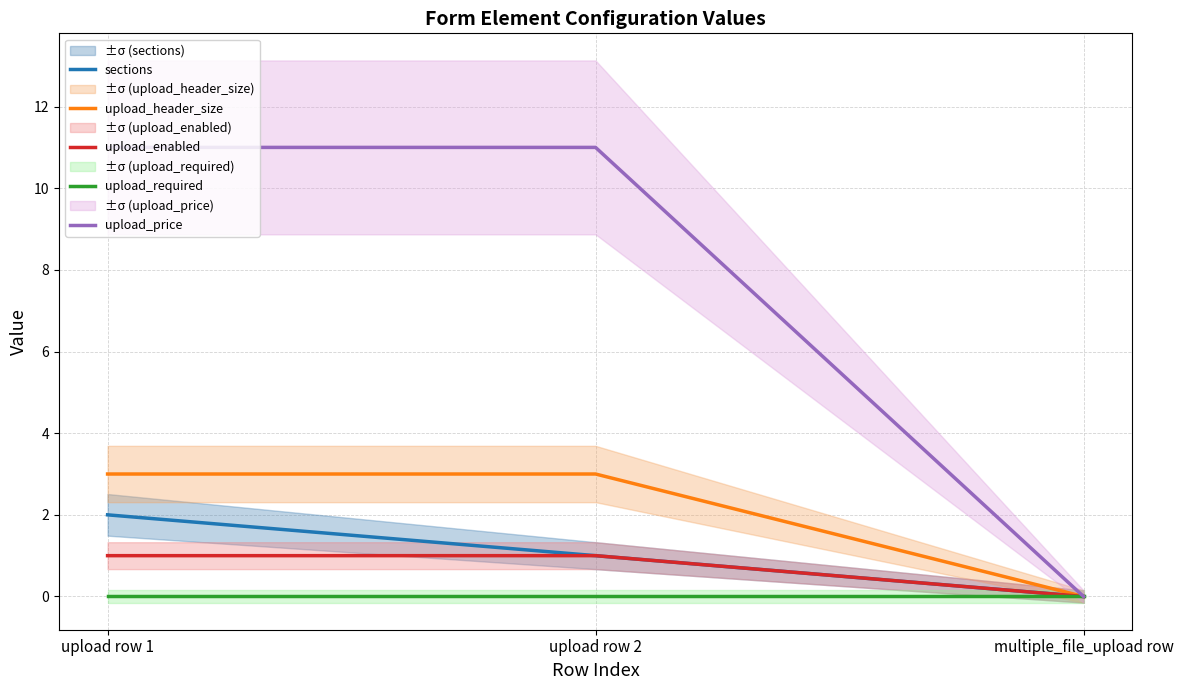

At how many categories does at least one series exceed 8?

2